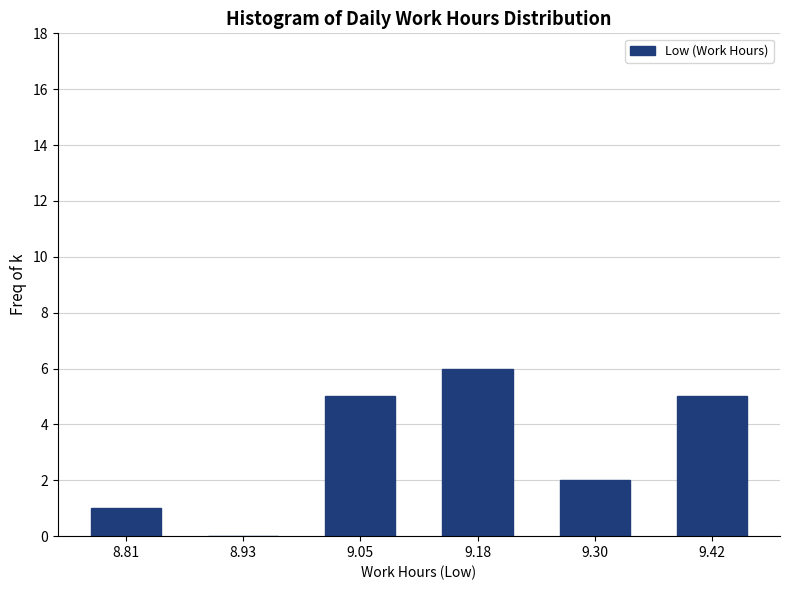

Reading left to right, list all the values displayed in this chart.

8.81=1	8.93=0	9.05=5	9.18=6	9.30=2	9.42=5